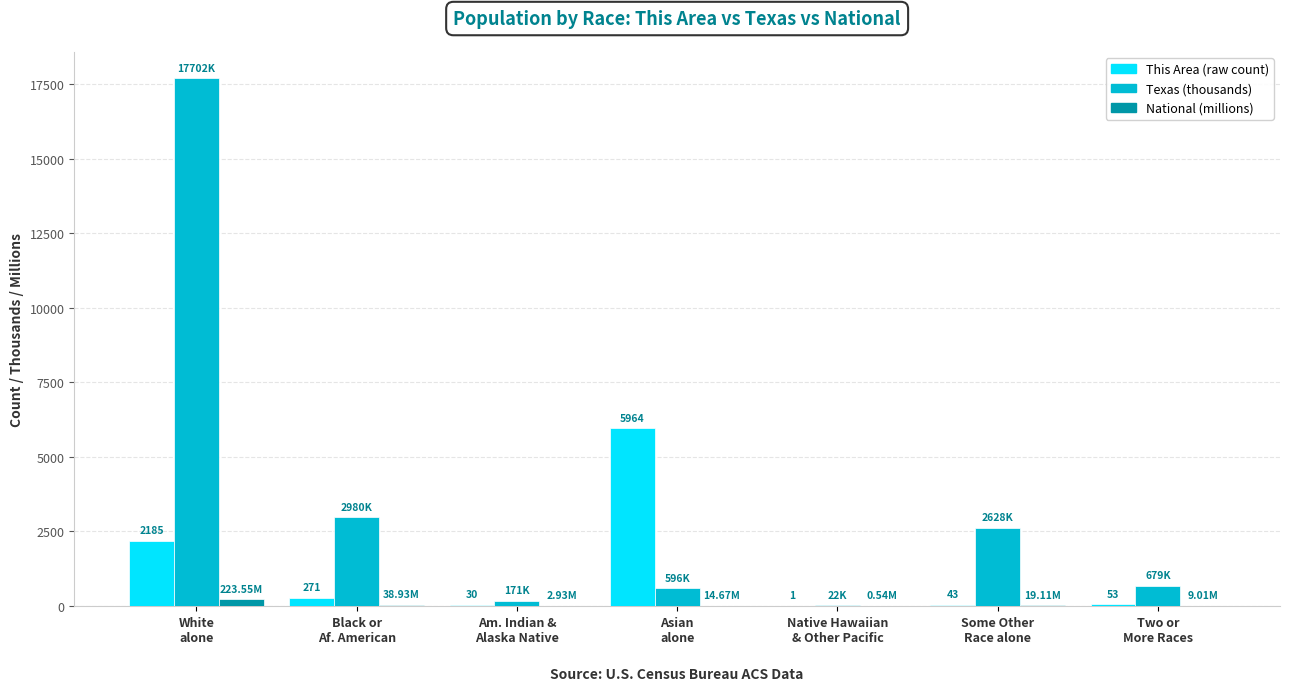

Does the chart contain stacked bars?

No